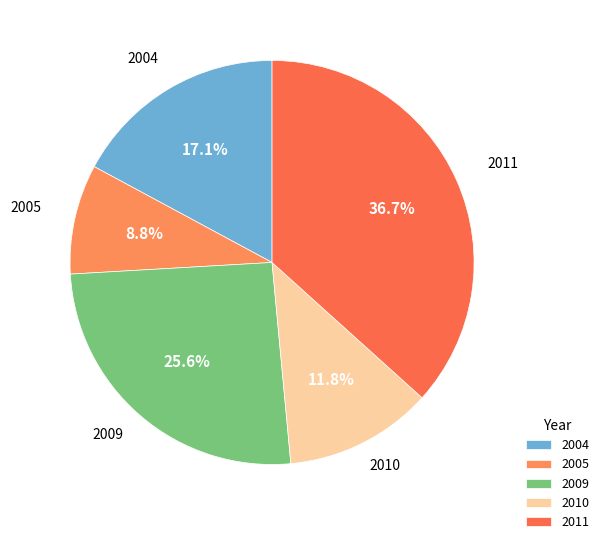

Rank the categories by value from lowest to highest.

2005, 2010, 2004, 2009, 2011